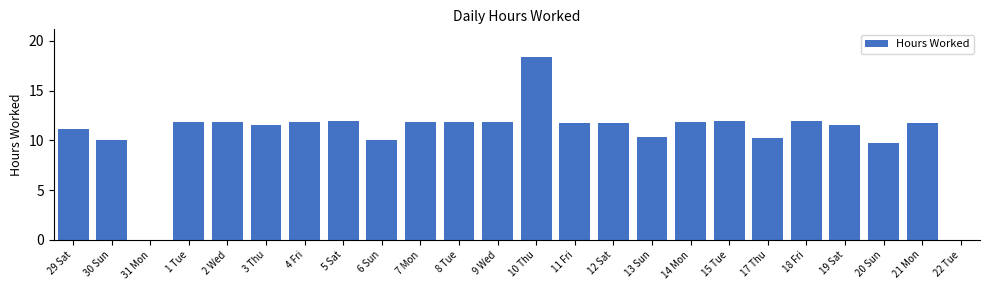

What is the sum of the values at 3 Thu and 13 Sun?

21.9